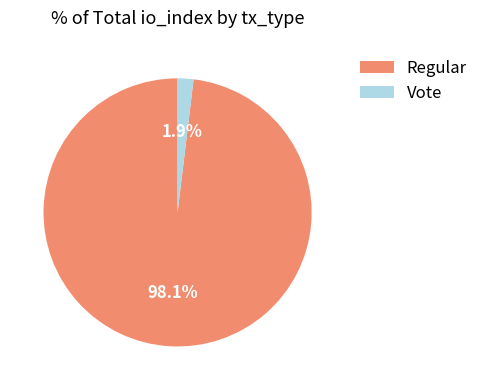

Which has a higher value, Vote or Regular?

Regular